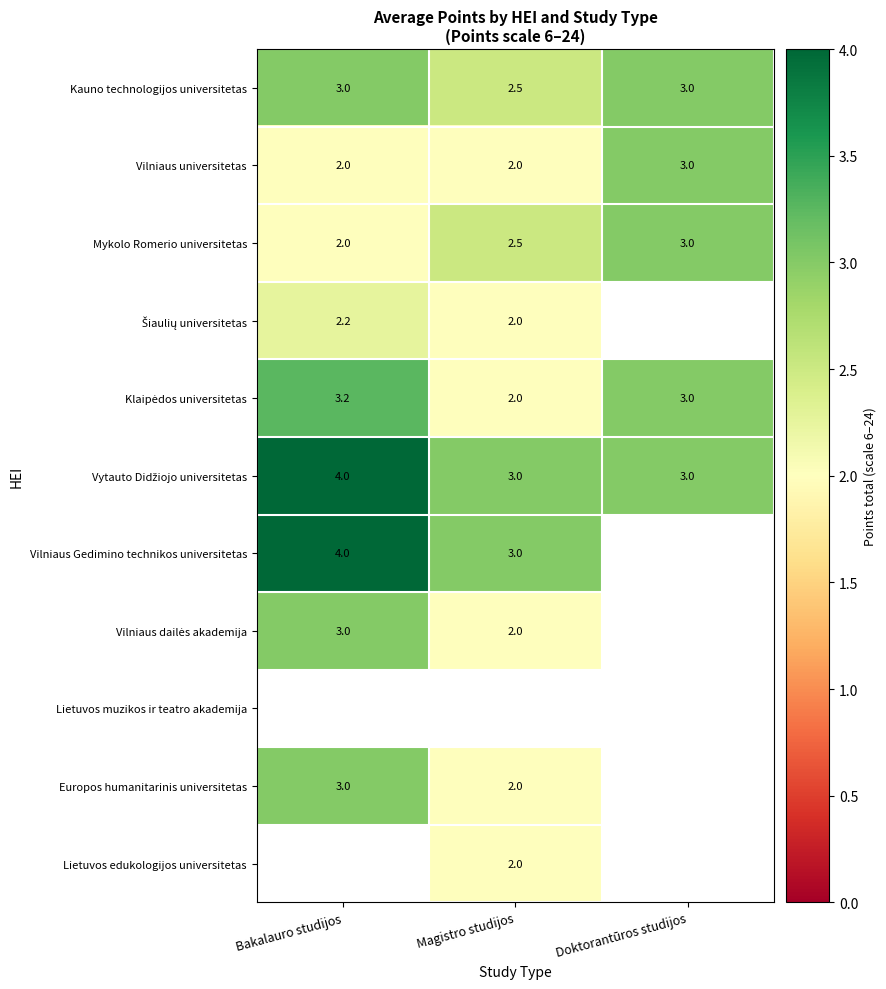

True or false: Europos humanitarinis universitetas has a value of 3.0 at Bakalauro studijos.

True